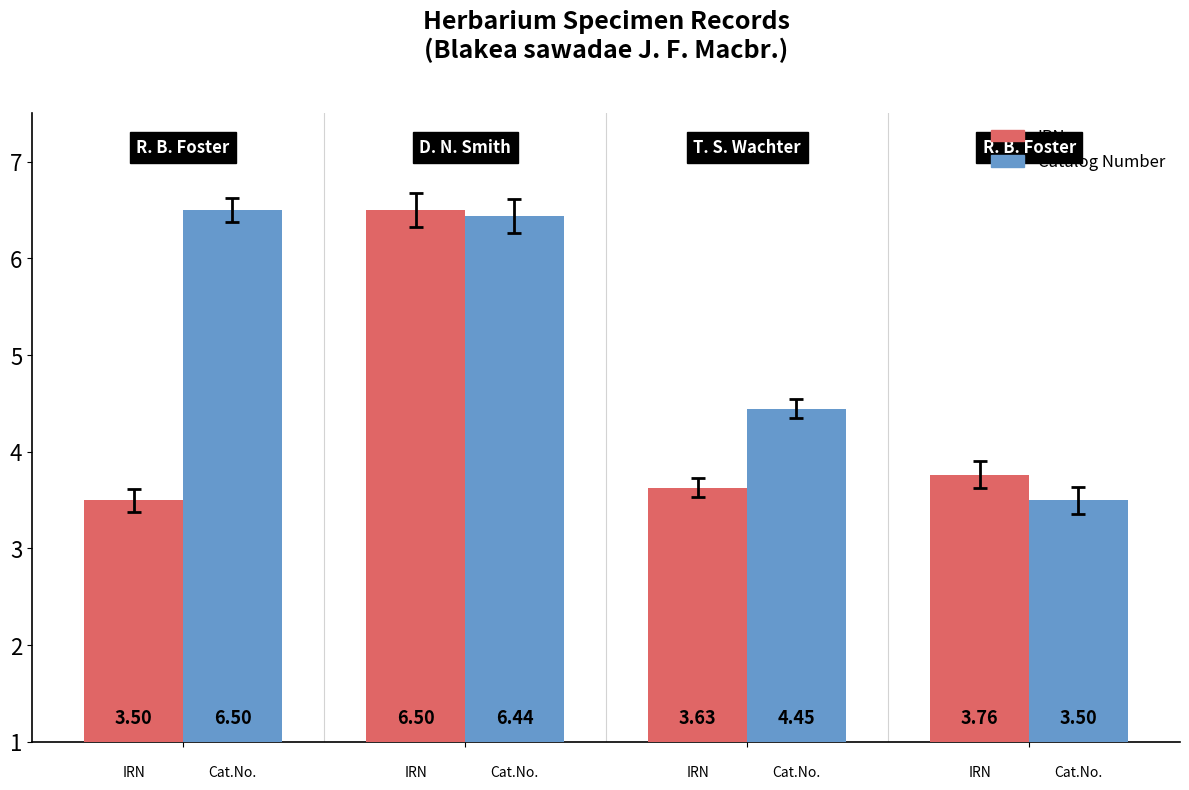

Which series has the largest total across all categories?

Catalog Number